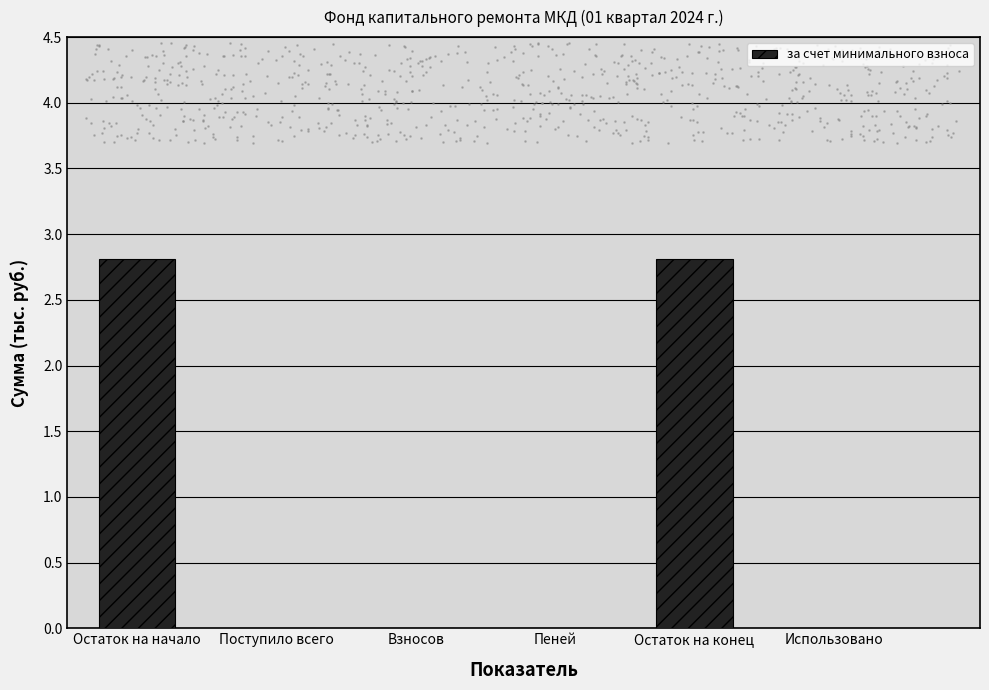

What is the change in value from Остаток на начало to Использовано?

-2.8